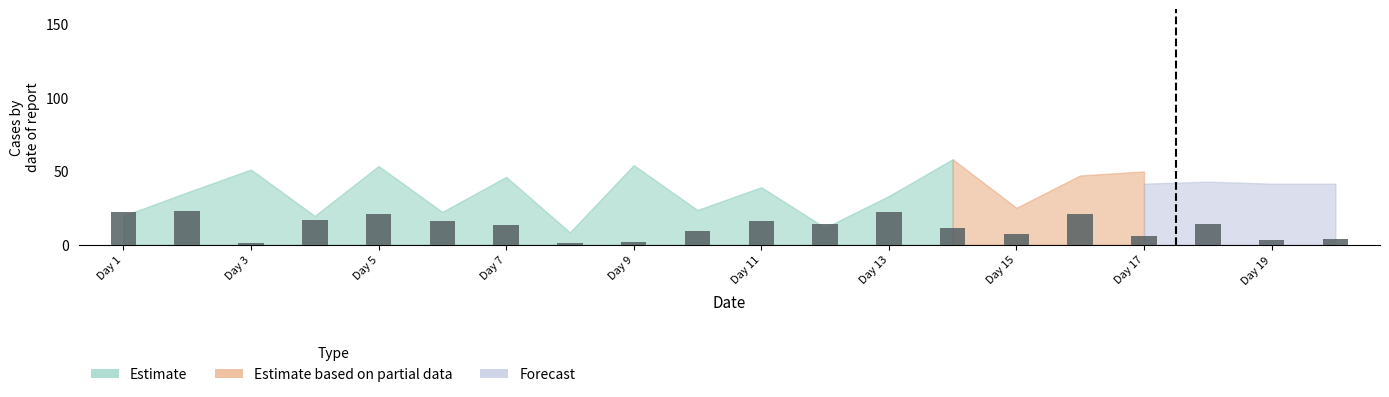

What is the maximum value shown in the chart?

23